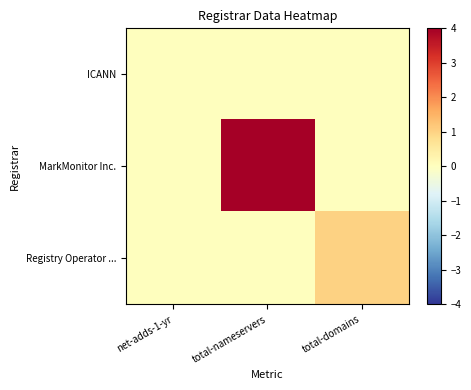

Which has a higher value, net-adds-1-yr or total-nameservers?

net-adds-1-yr